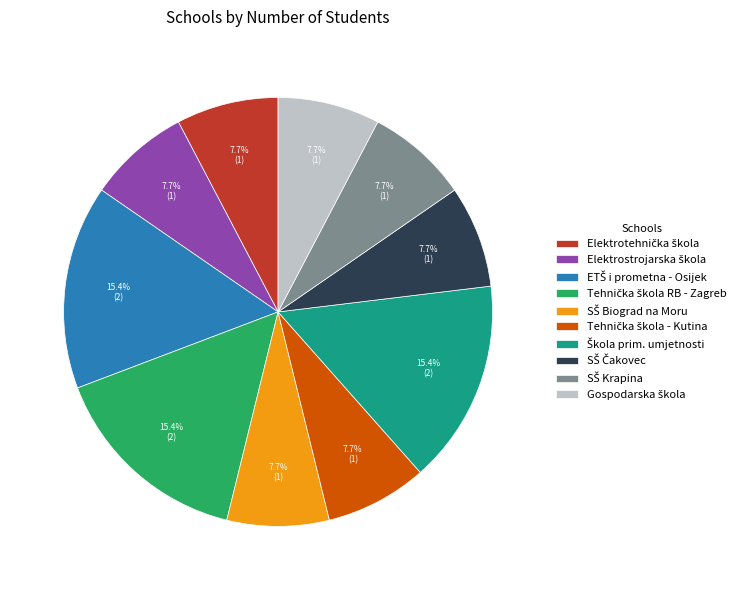

To the nearest percent, what is the difference between the largest and smallest slice percentages?

8%